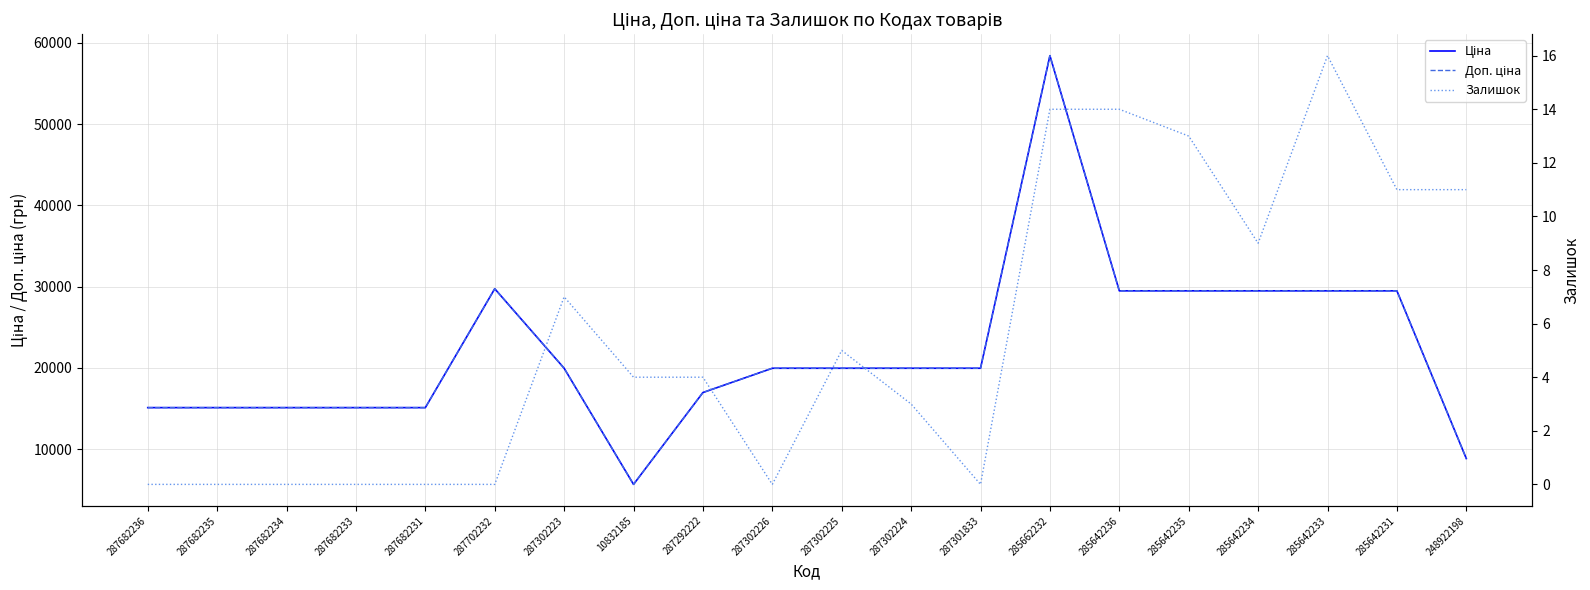

True or false: Залишок and Ціна intersect in this chart.

False